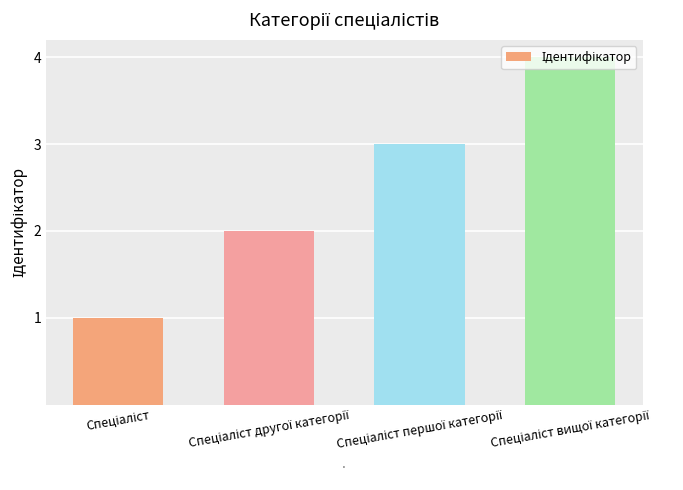

What is the difference between the maximum and minimum values?

3